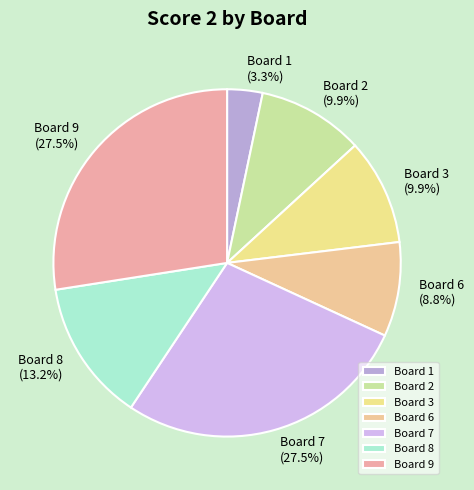

What percentage is the Board 2 slice, to the nearest percent?

10%